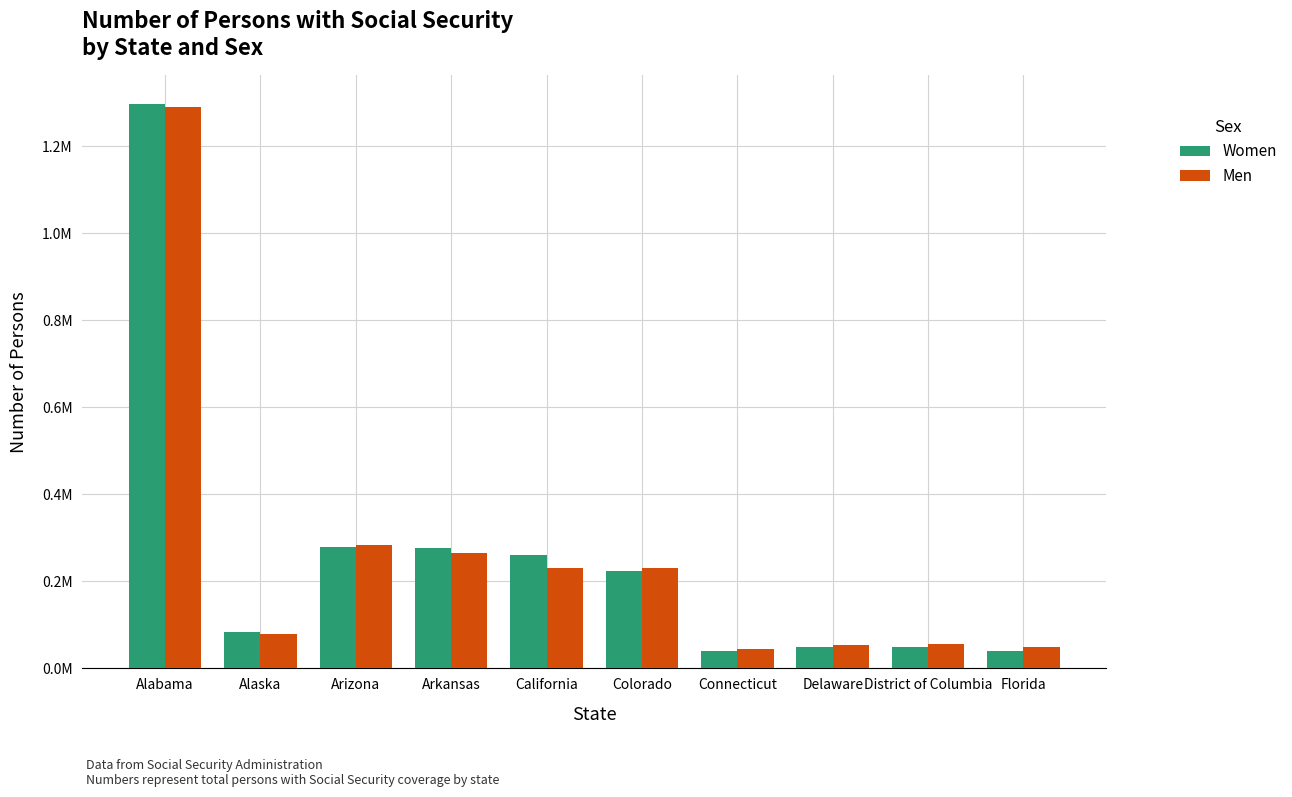

What is the greatest value displayed?

1297747